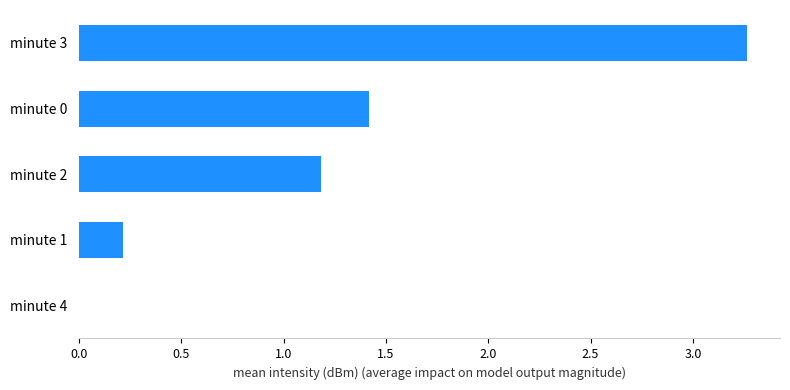

Which category has the highest value across all series?

minute 3